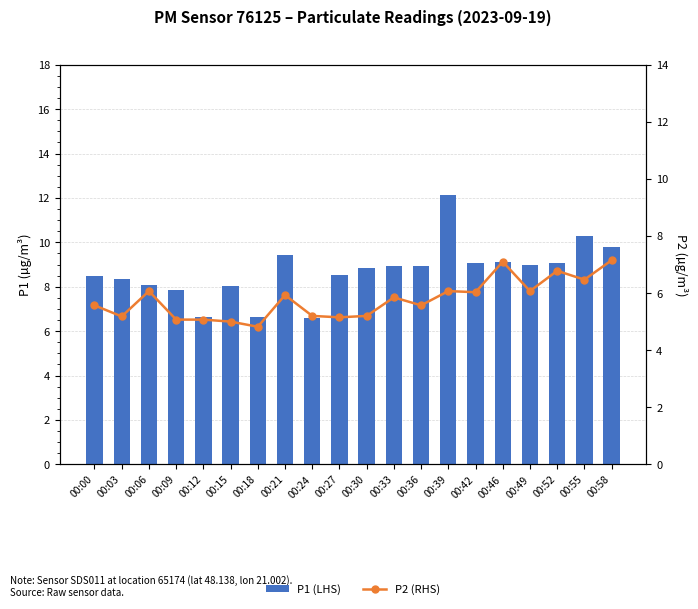

Are the bars horizontal?

No